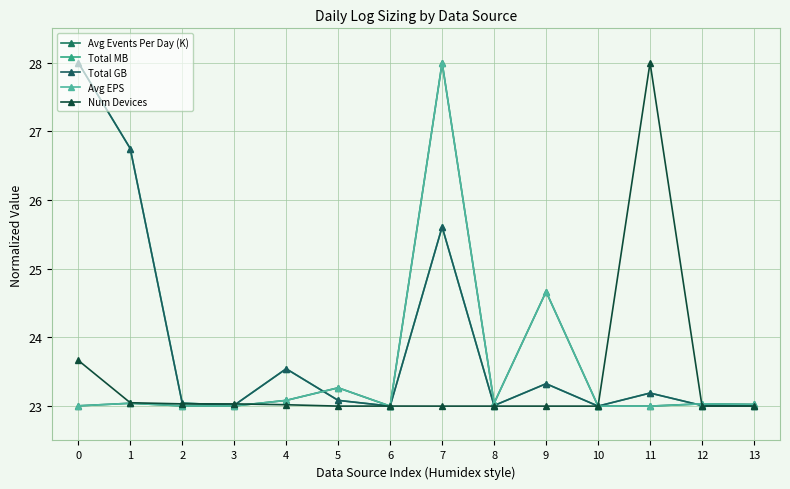

At which category does Avg Events Per Day (K) reach its first local valley?

3